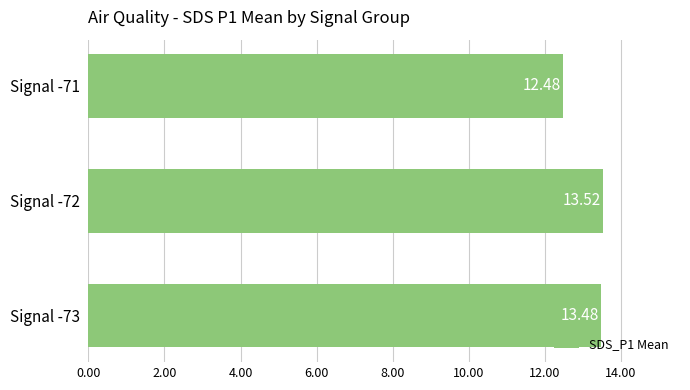

Where is the data nearest to the value 13?

Signal -73